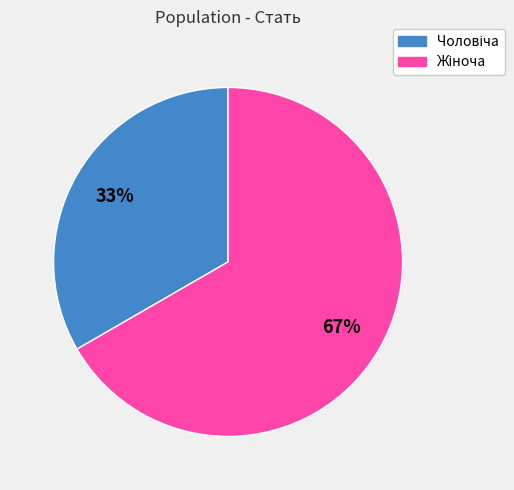

To the nearest percent, what is the average slice percentage?

50%